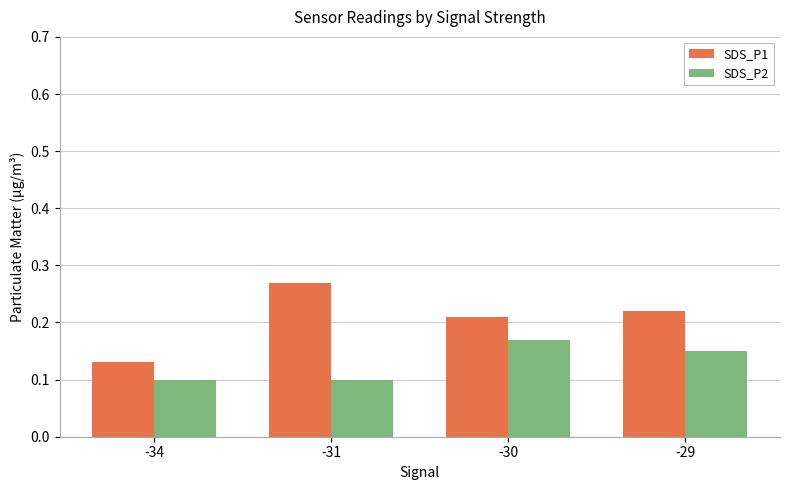

At which label does SDS_P1 reach its peak?

-31